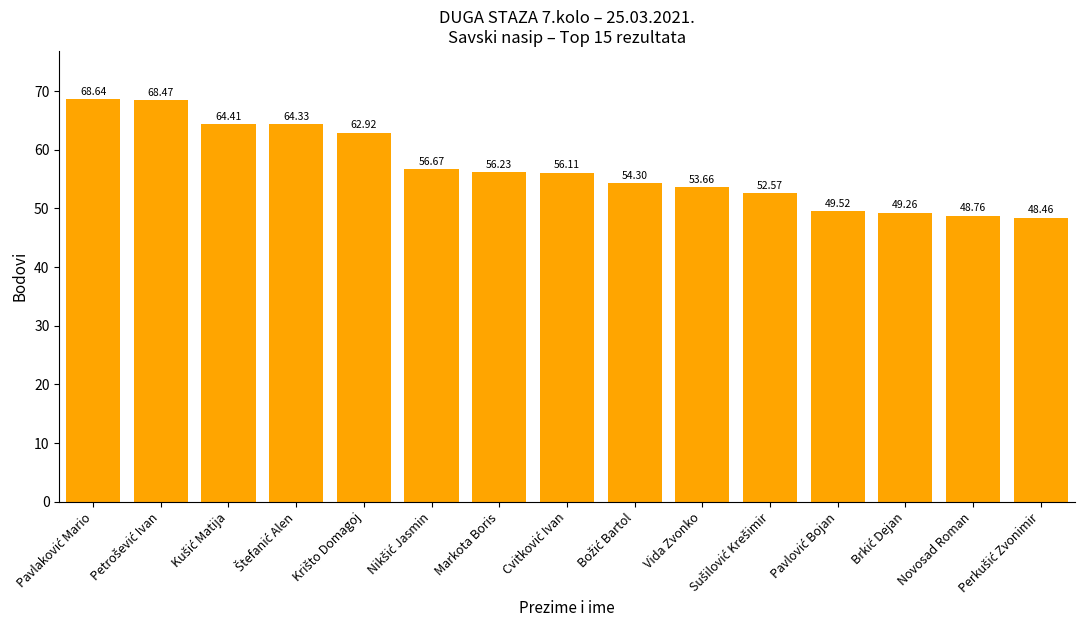

What is the change in value from Markota Boris to Vida Zvonko?

-2.6